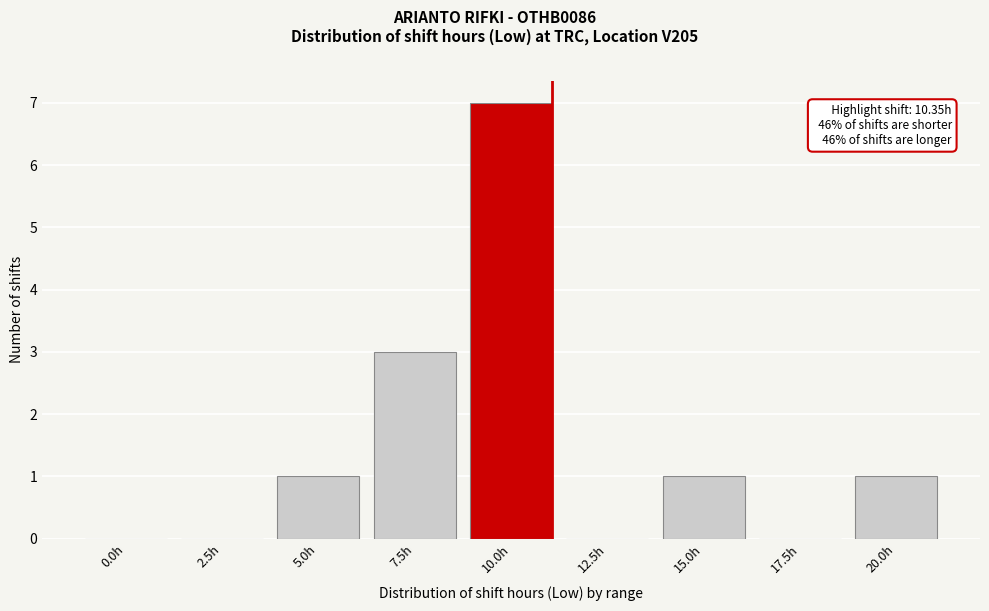

Reading right to left, extract all data points from this chart.

20.0h=1	17.5h=0	15.0h=1	12.5h=0	10.0h=7	7.5h=3	5.0h=1	2.5h=0	0.0h=0